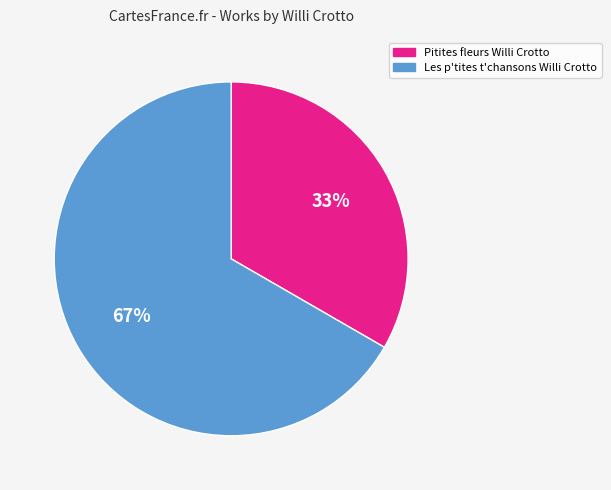

Does Pitites fleurs Willi Crotto represent more than half of the total?

No